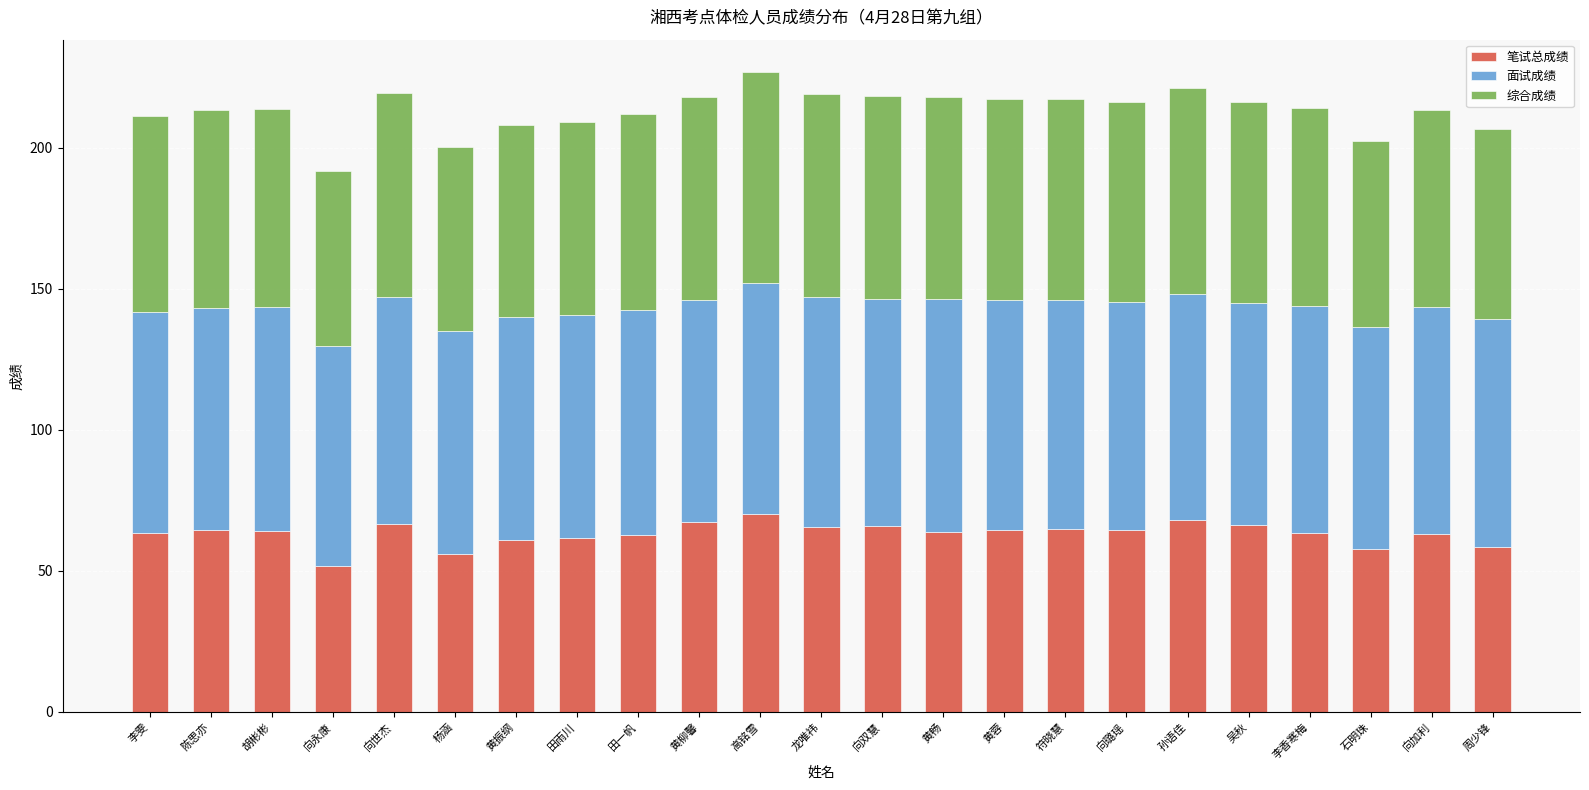

Is it true that 笔试总成绩 equals 20.2 at 向世杰?

False